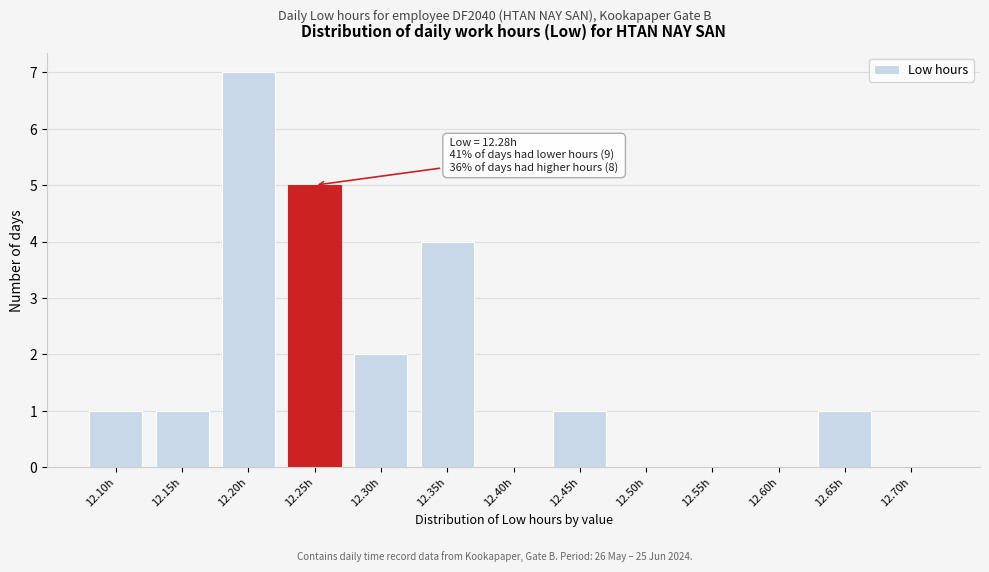

Reading right to left, what are all the values shown in this chart?

12.70h=0	12.65h=1	12.60h=0	12.55h=0	12.50h=0	12.45h=1	12.40h=0	12.35h=4	12.30h=2	12.25h=5	12.20h=7	12.15h=1	12.10h=1